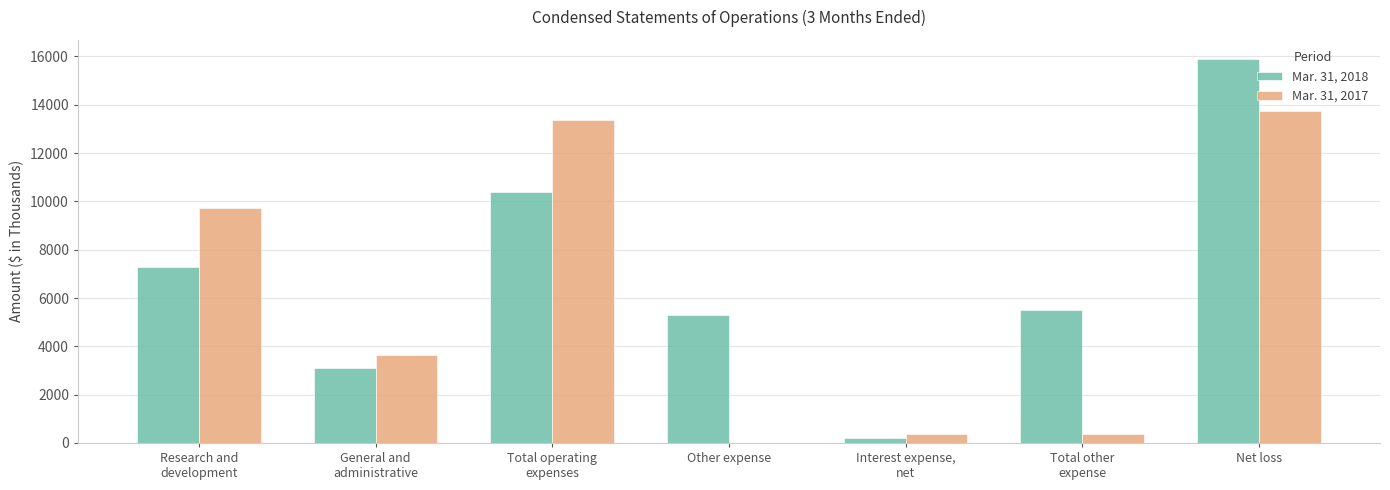

The Mar. 31, 2018 series shows 2826 at Other expense. True or false?

False